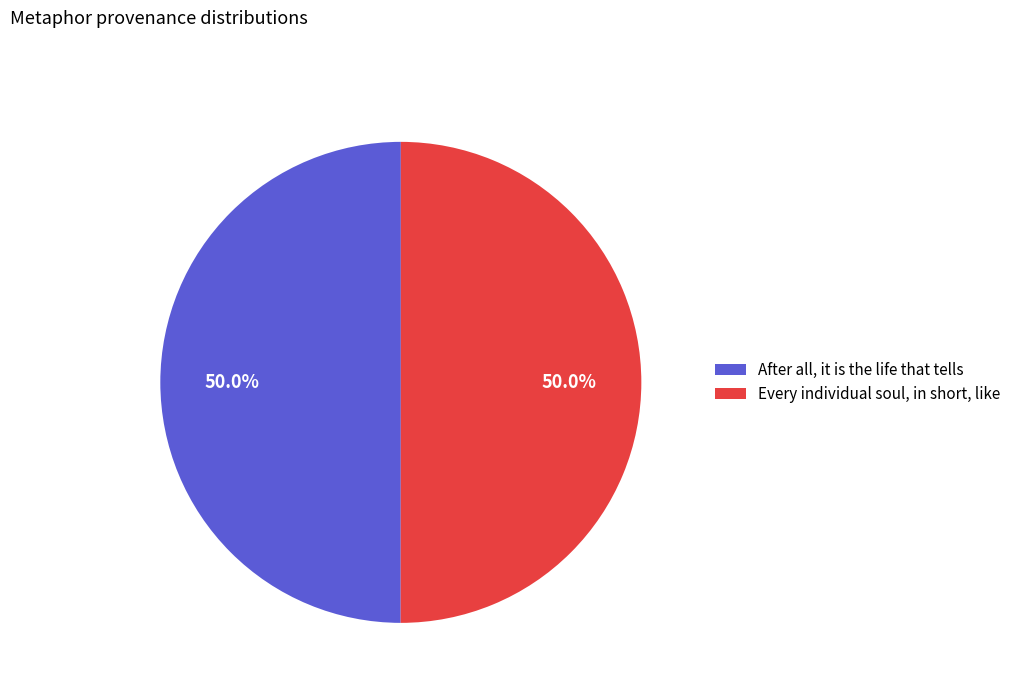

Approximately how many times larger is the value at After all, it is the life that tells compared to Every individual soul, in short, like?

1.0